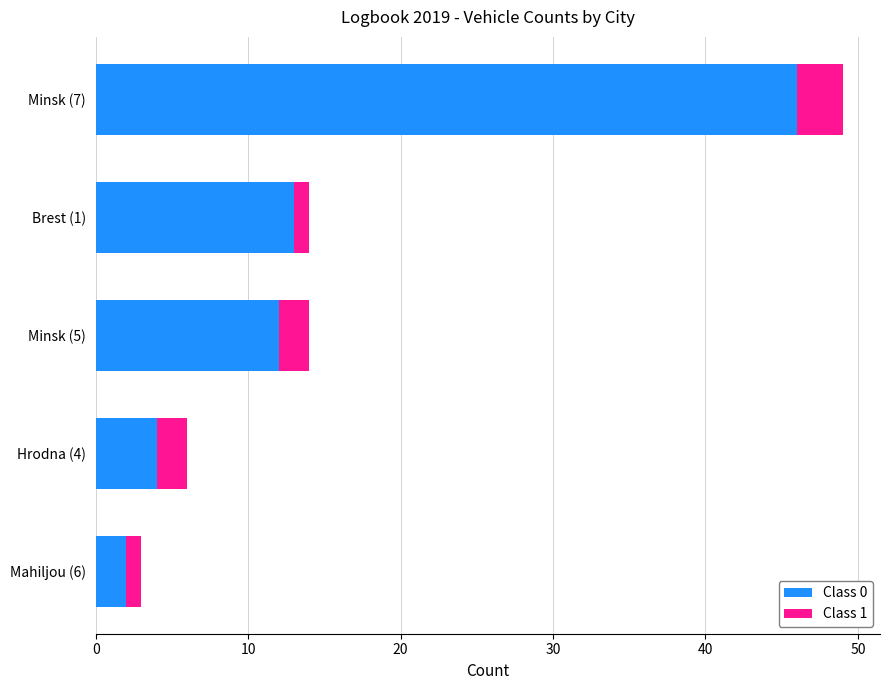

What is the maximum value for Class 0?

46